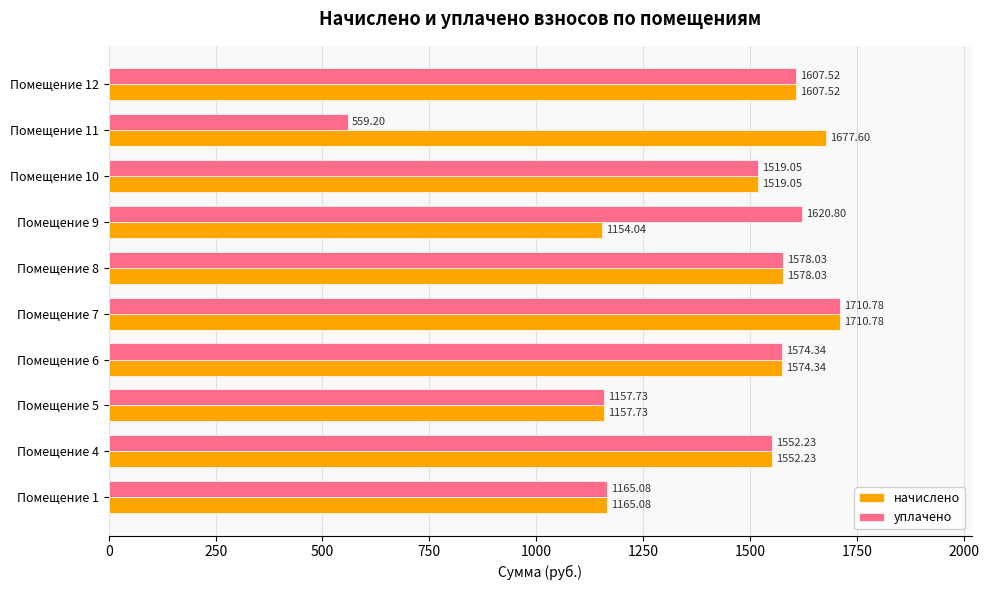

What is the average value of the начислено series?

1469.6